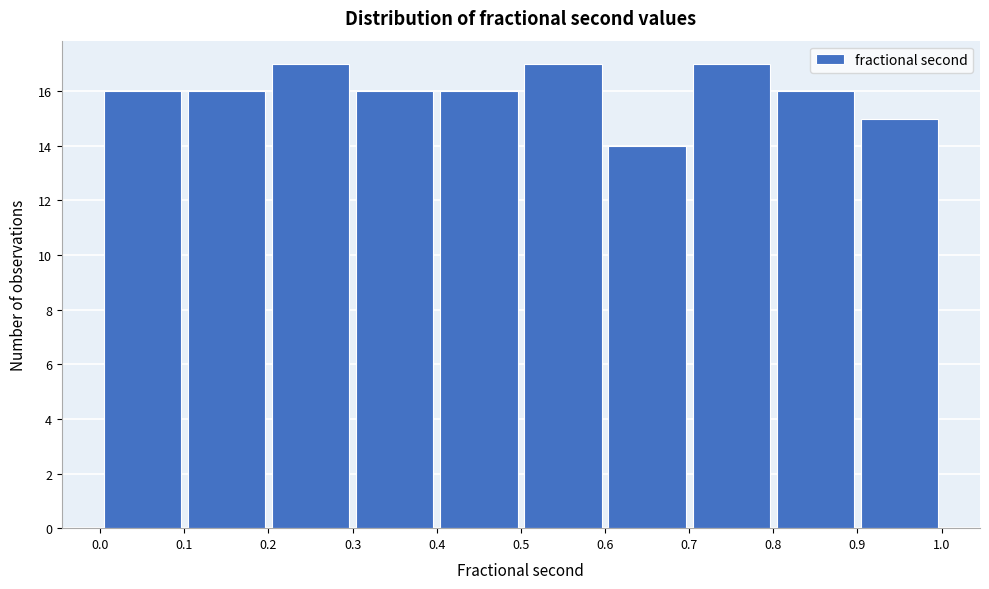

How tall is the bar that spans 0.5 to 0.6 on the x-axis? The values are not printed on the chart, so give them approximately, as read against the axis.

17